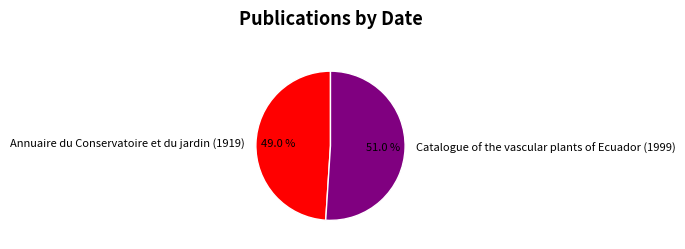

Between Catalogue of the vascular plants of Ecuador (1999) and Annuaire du Conservatoire et du jardin (1919), which is larger?

Catalogue of the vascular plants of Ecuador (1999)